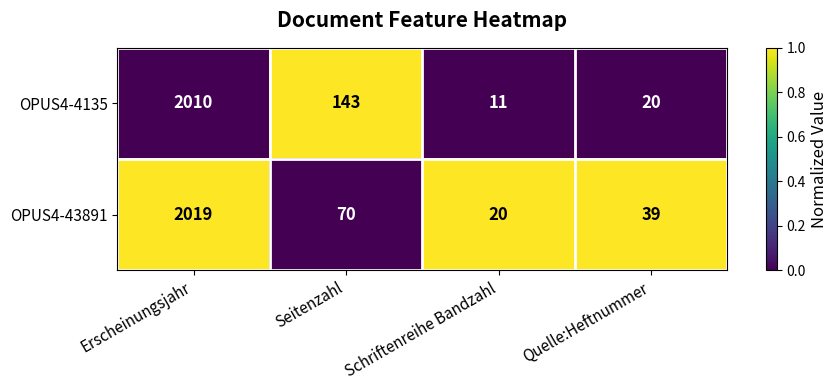

List the series in order of their overall mean, highest first.

OPUS4-4135, OPUS4-43891